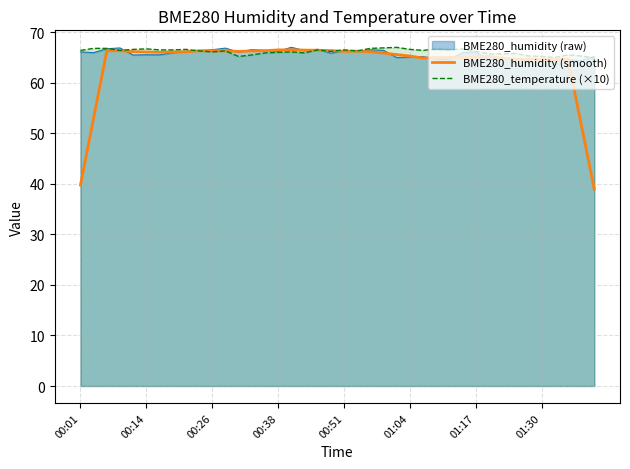

What is the total value across all series at 00:26?

198.9